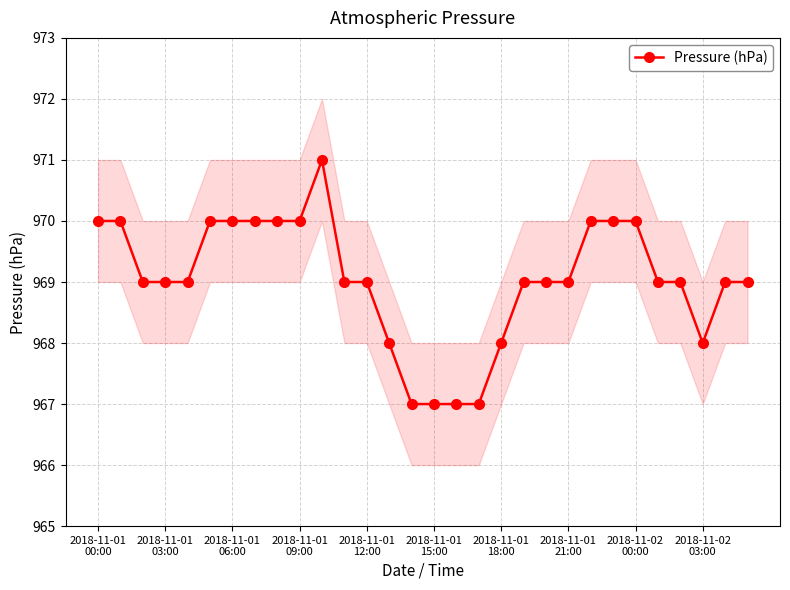

What is the maximum value for Pressure (hPa)?

971